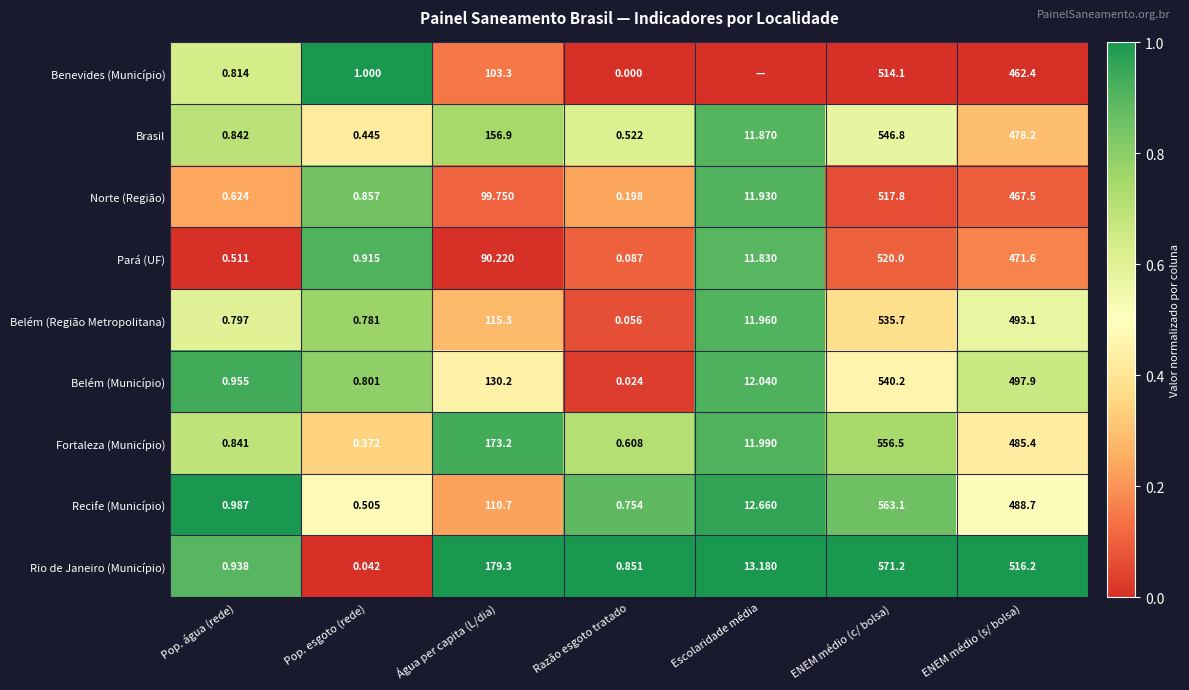

At which label does Norte (Região) first exceed 11?

Água per capita (L/dia)